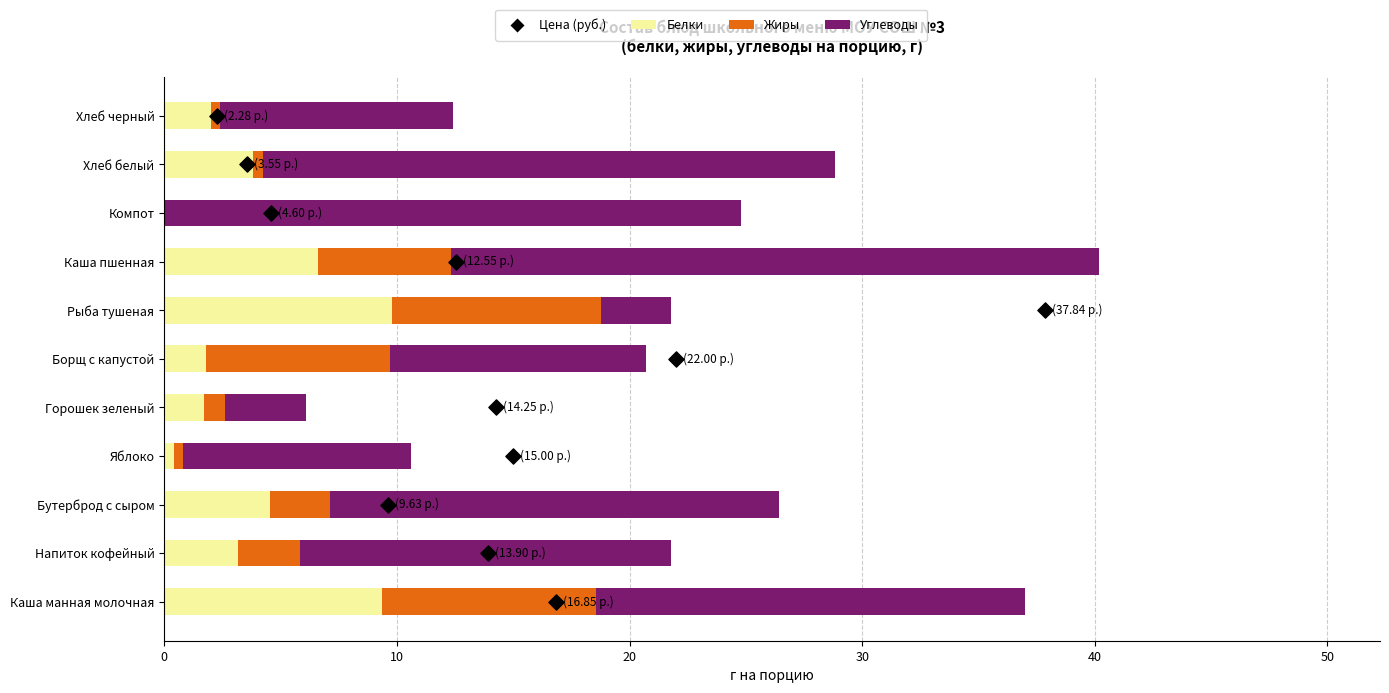

Is the value of Жиры at Рыба тушеная greater than the value of Белки at Каша манная молочная?

No